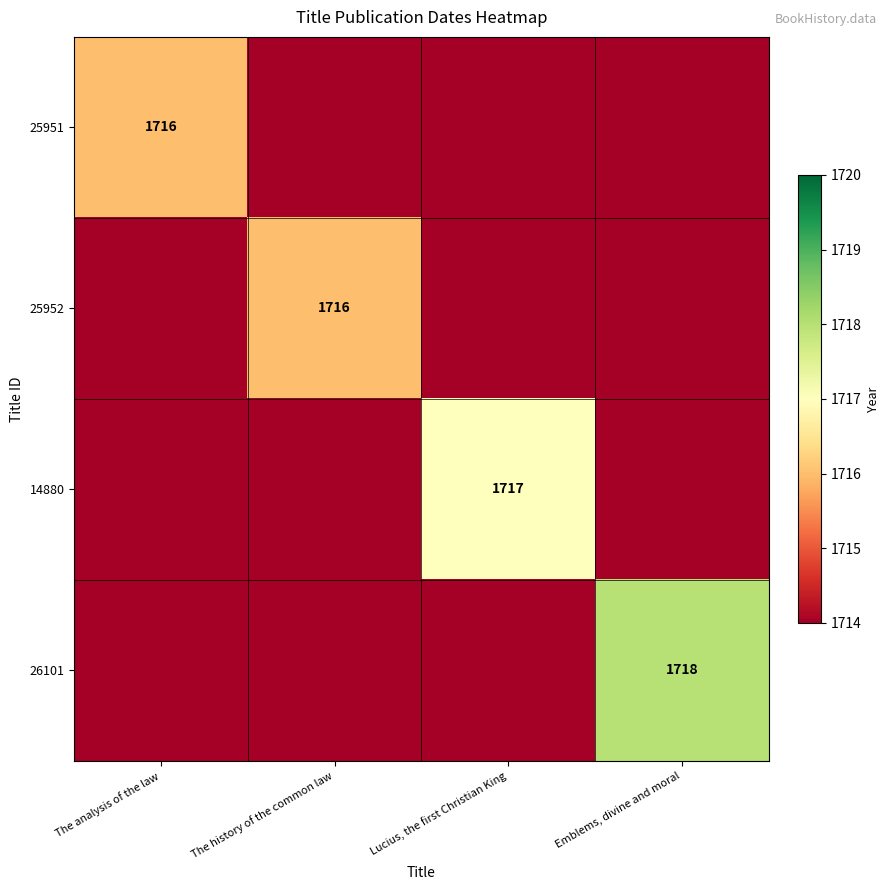

The 25951 series shows 2464 at The analysis of the law. True or false?

False